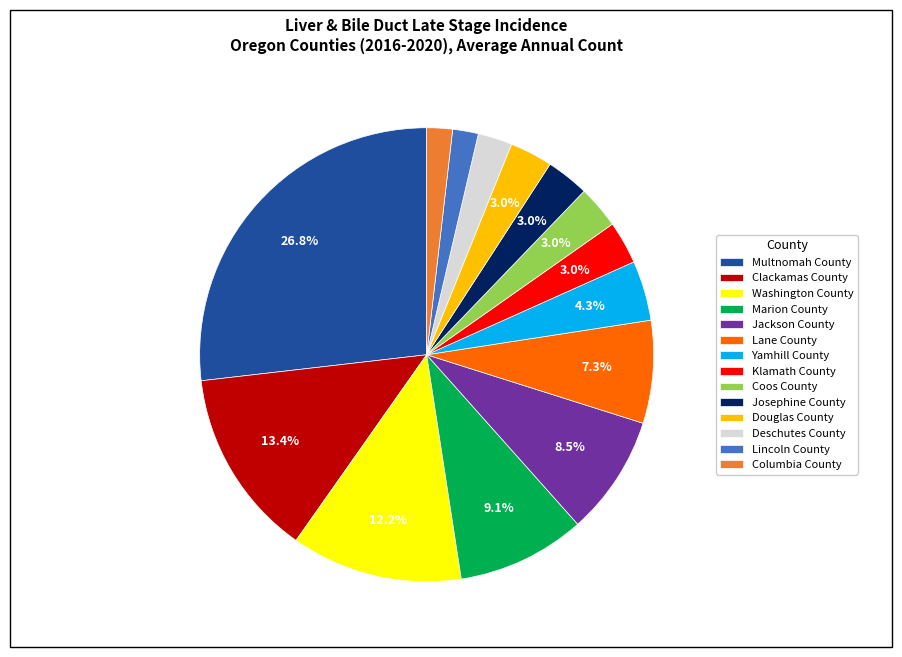

Between Marion County and Yamhill County, which is larger?

Marion County